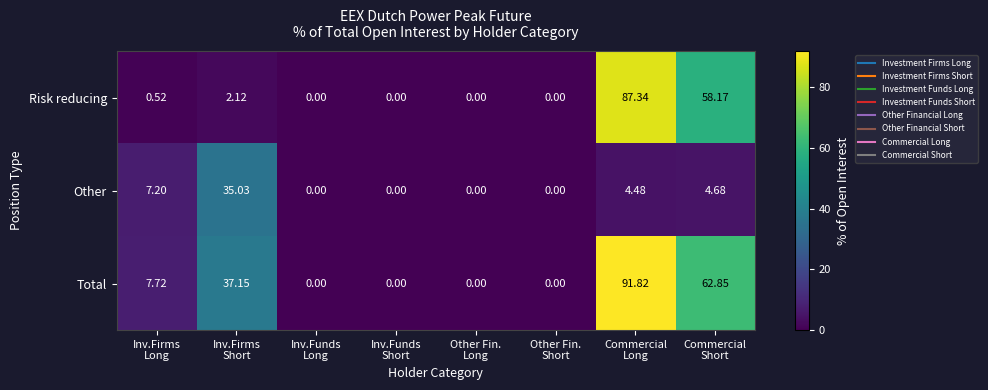

Between Other Fin.
Long and Commercial
Long, which series saw the biggest shift?

Total